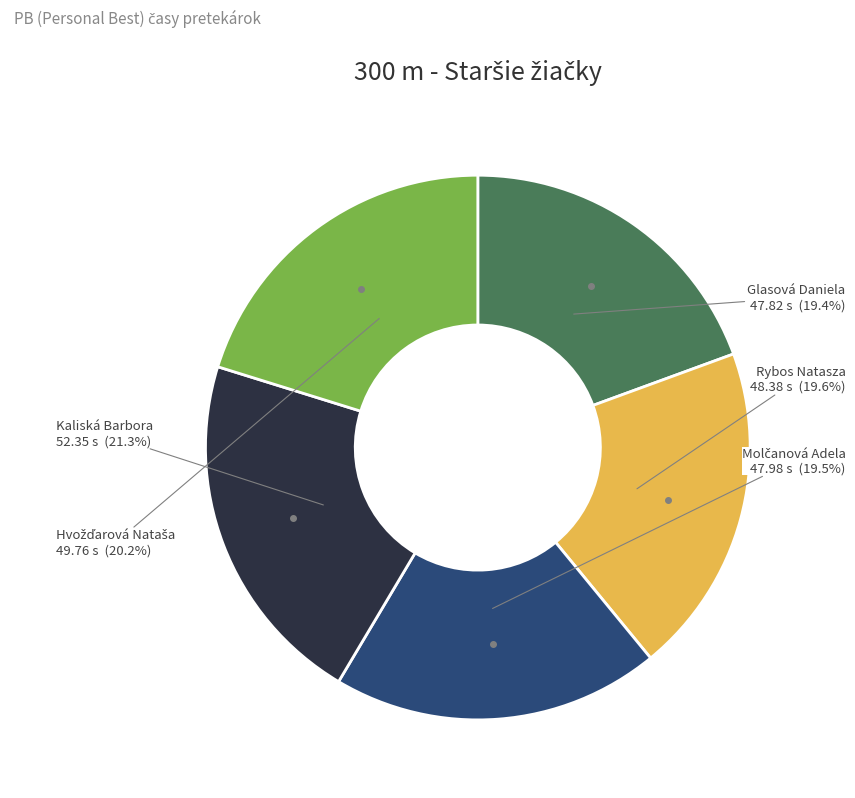

Does any single category account for the majority?

No